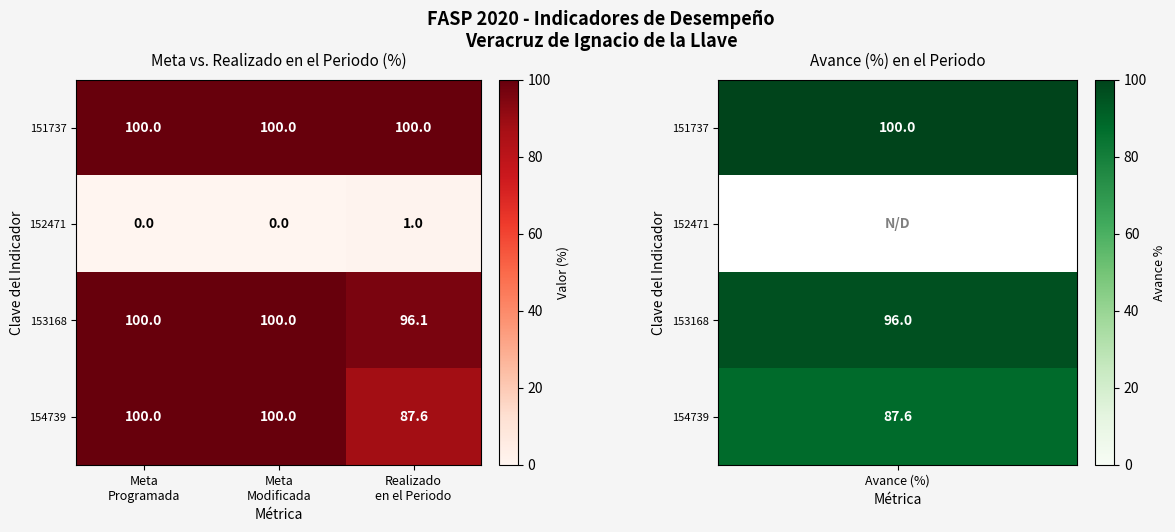

What is the average value of the 154739 series?

95.9